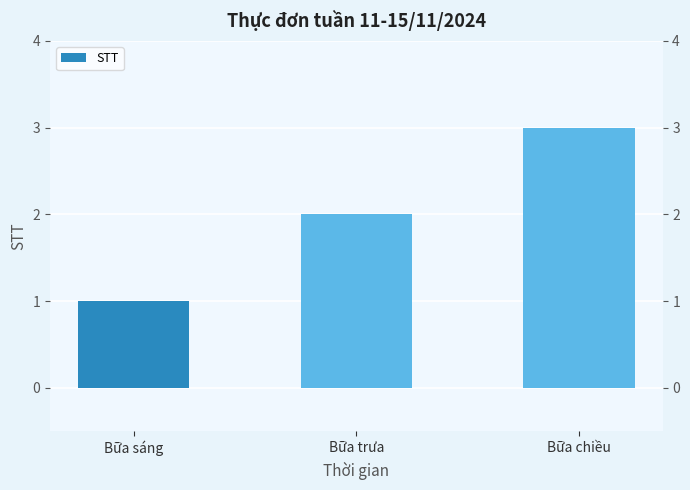

List the labels in order of value, smallest first.

Bữa sáng, Bữa trưa, Bữa chiều